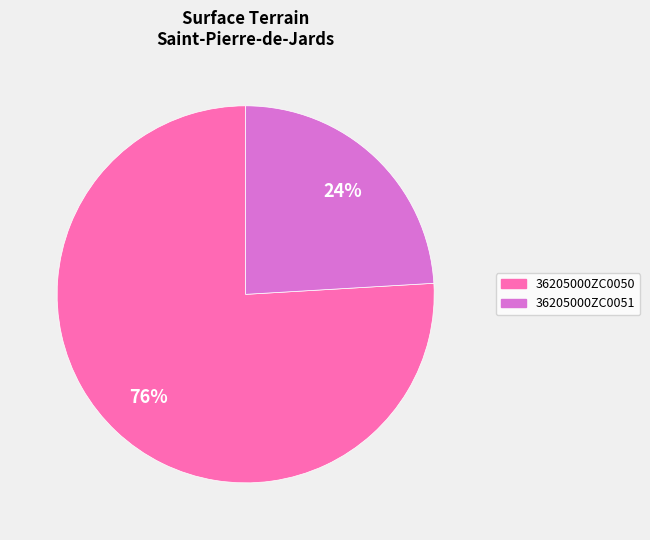

Is the sum of 36205000ZC0050 and 36205000ZC0051 greater than half?

Yes